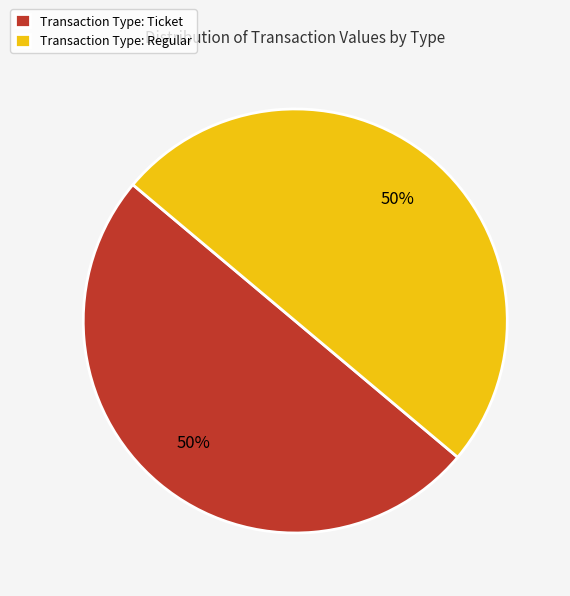

Approximately how many times larger is the value at Transaction Type: Ticket compared to Transaction Type: Regular?

1.0